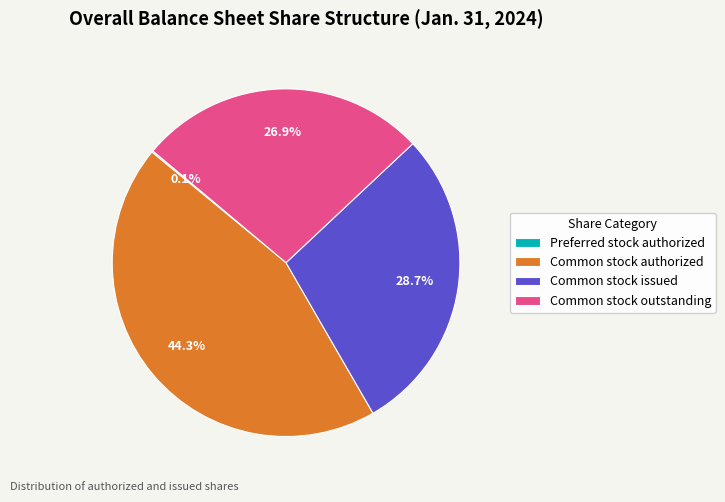

Which slice is the largest?

Common stock authorized